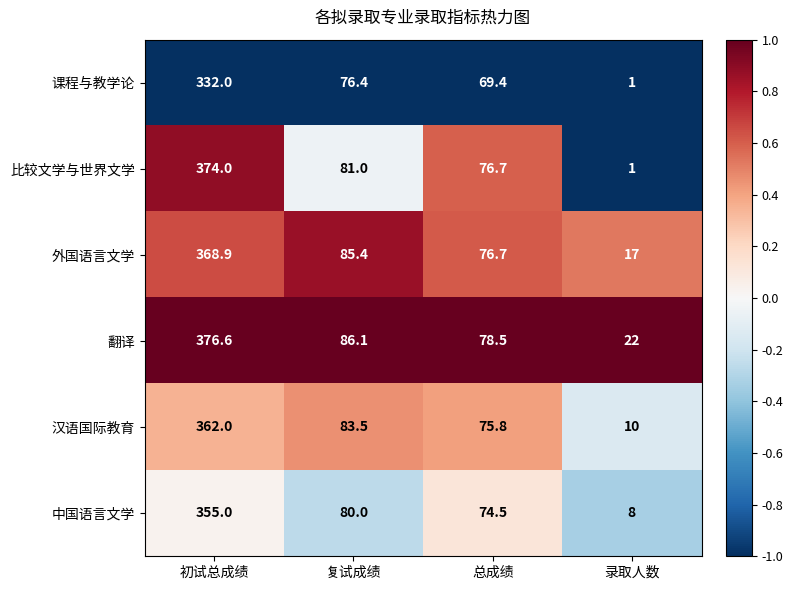

Reading right to left, what are all the values shown in this chart?

课程与教学论: 录取人数=1.0	总成绩=69.4	复试成绩=76.4	初试总成绩=332.0
比较文学与世界文学: 录取人数=1.0	总成绩=76.7	复试成绩=81.0	初试总成绩=374.0
外国语言文学: 录取人数=17.0	总成绩=76.7	复试成绩=85.4	初试总成绩=368.9
翻译: 录取人数=22.0	总成绩=78.5	复试成绩=86.1	初试总成绩=376.6
汉语国际教育: 录取人数=10.0	总成绩=75.8	复试成绩=83.5	初试总成绩=362.0
中国语言文学: 录取人数=8.0	总成绩=74.5	复试成绩=80.0	初试总成绩=355.0